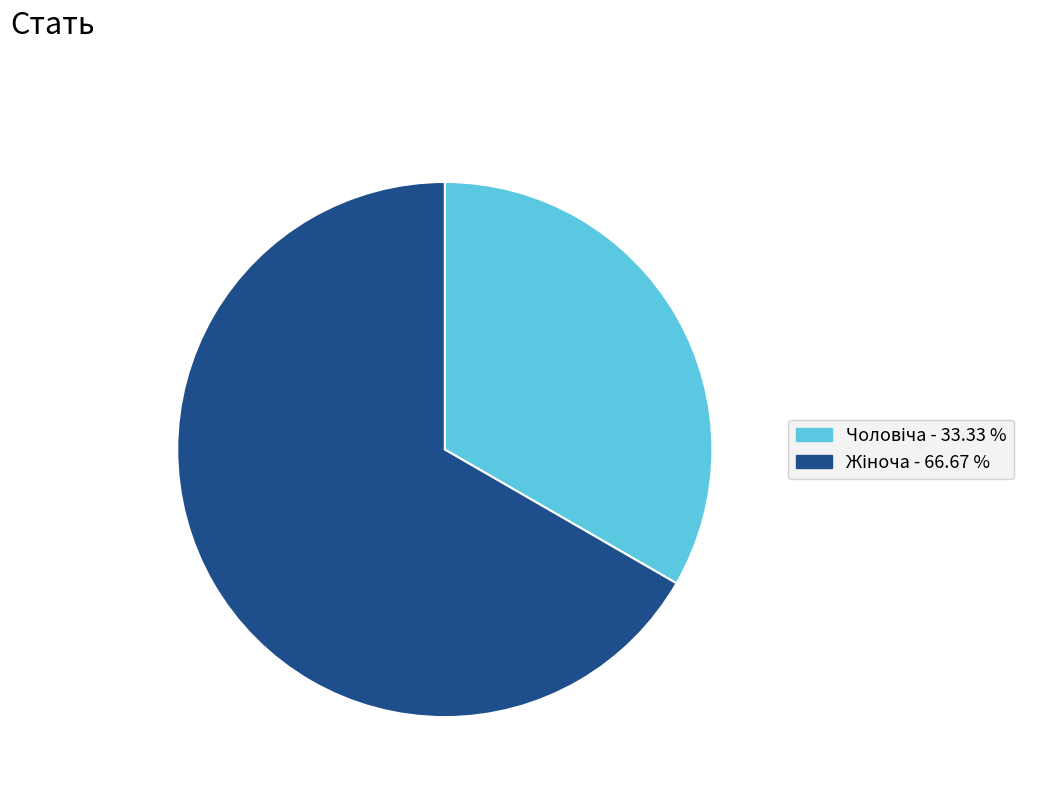

Does any single category account for the majority?

Yes